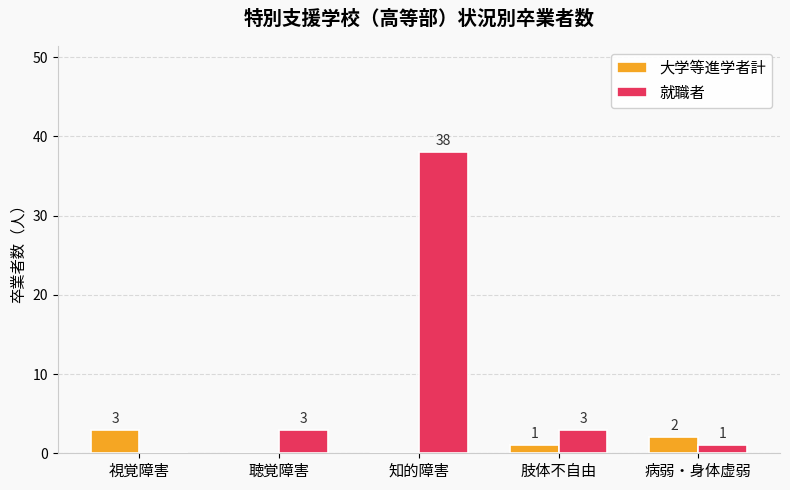

What is the average value of the 大学等進学者計 series?

1